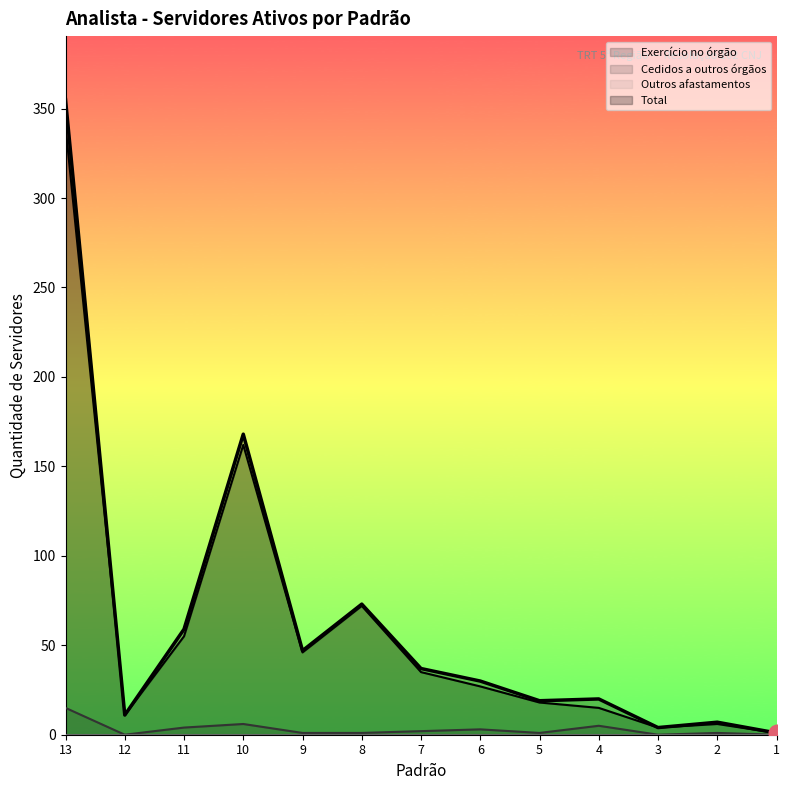

What is the approximate value of Cedidos a outros órgãos at 4, to the nearest 5?

5